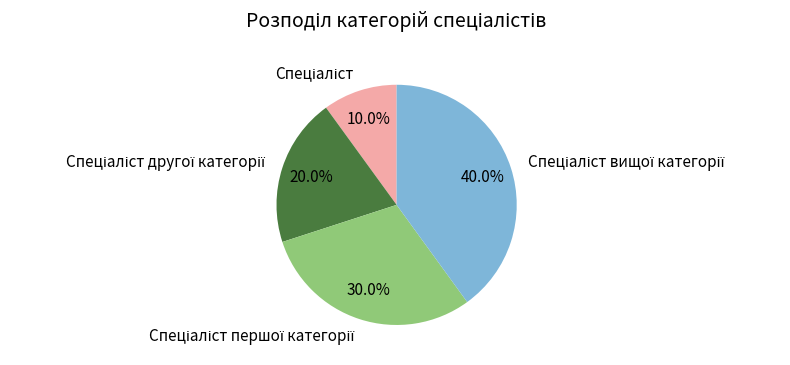

To the nearest percent, what is the average slice percentage?

25%